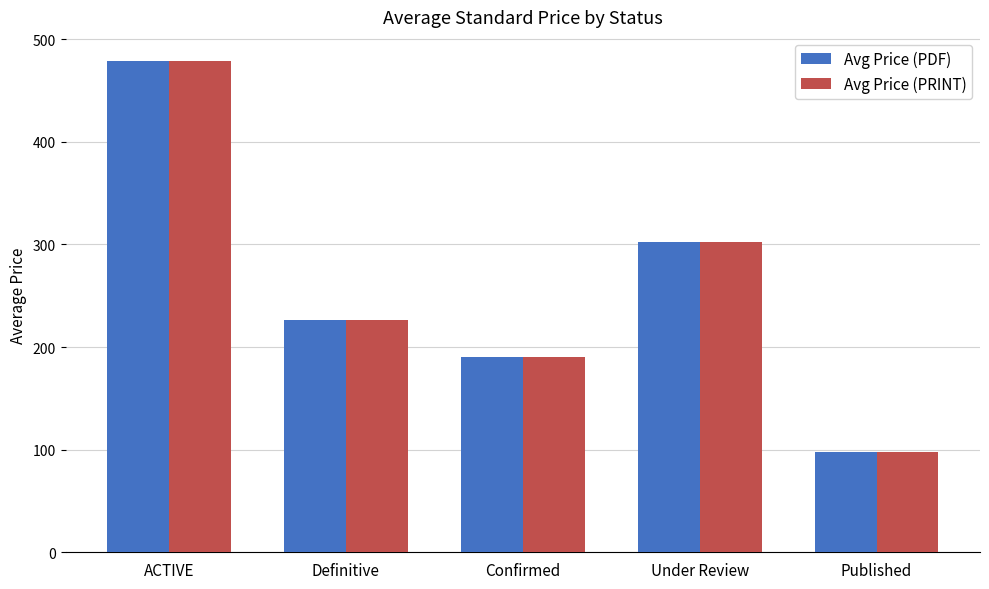

What is the difference between the maximum and second lowest values in the Avg Price (PRINT) series?

287.9